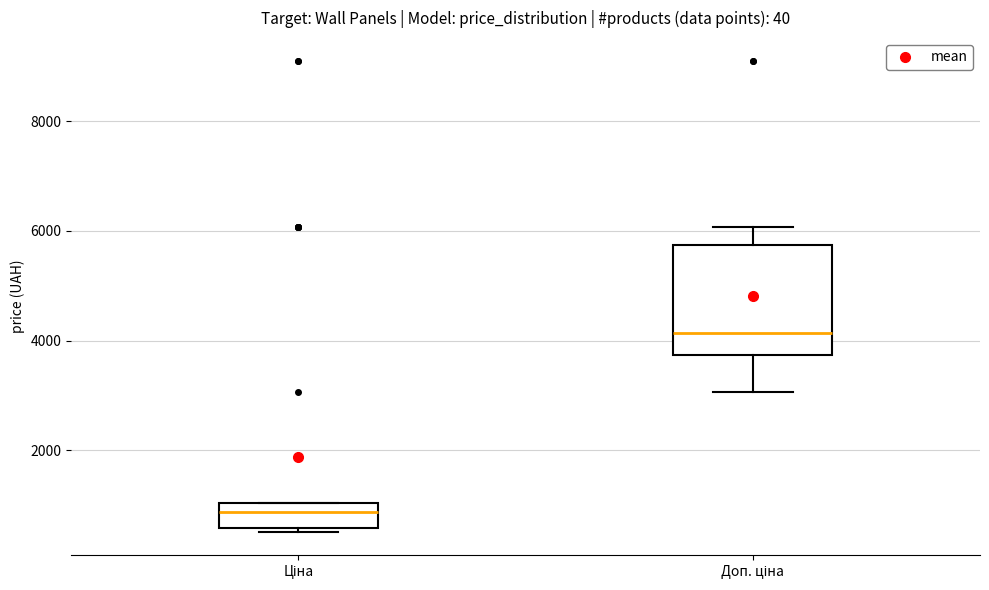

Reading left to right, read every box against the y-axis: the position of its median line, the range the box covers, and the ends of its whiskers. The values are not printed on the chart, so give them approximately, as read against the axis.

Ціна: median 800, box 600 to 1000, whiskers 600 (just below the box's lower edge) to 1000
Доп. ціна: median 4200, box 3800 to 5800, whiskers 3000 to 6000